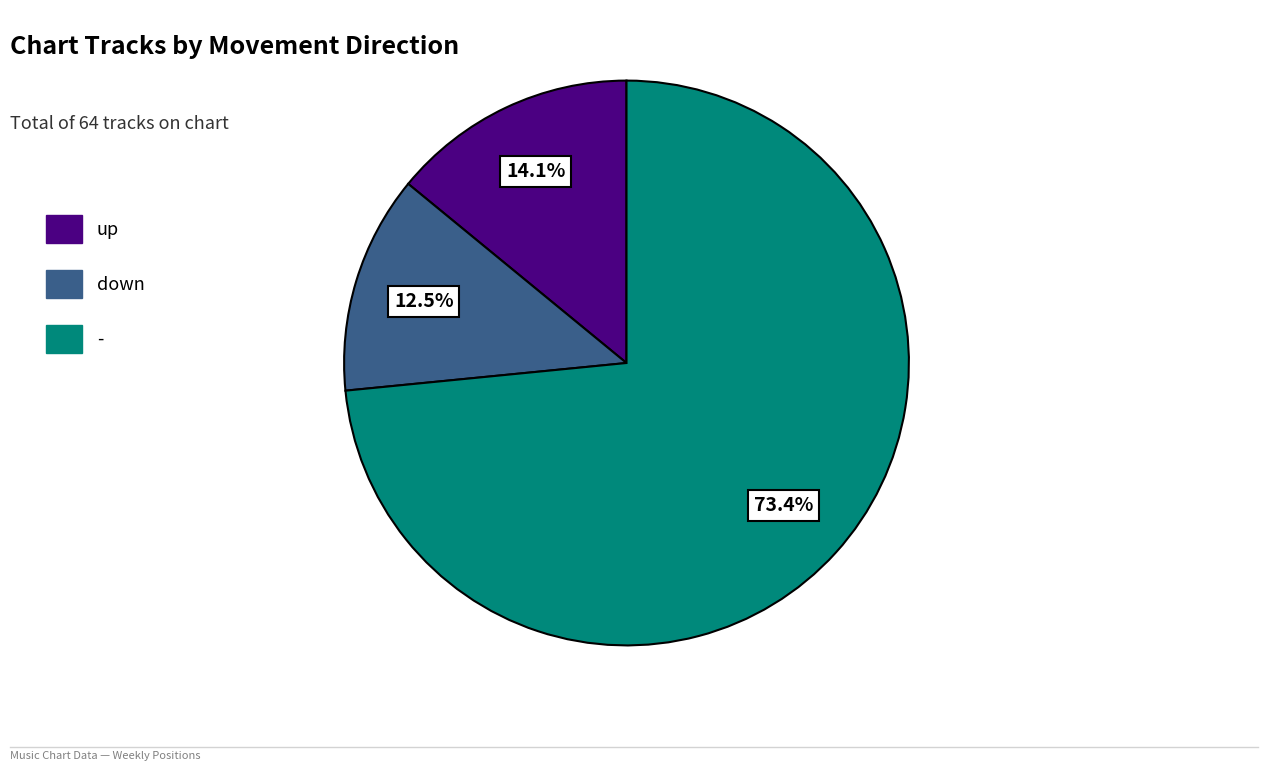

To the nearest percent, what is the difference between the largest and smallest slice percentages?

61%